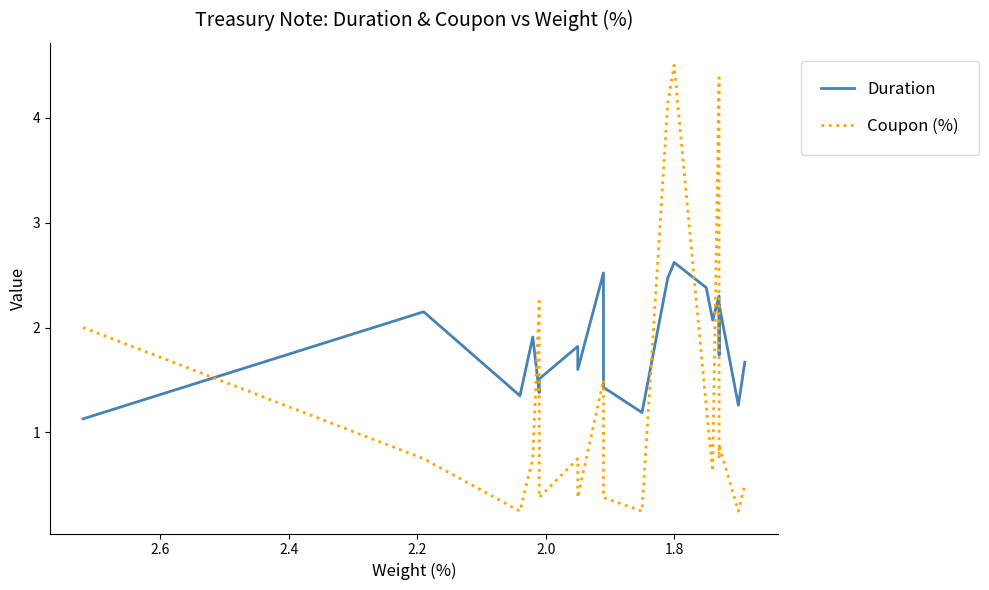

List the series in order of their peak value, highest first.

Coupon (%), Duration